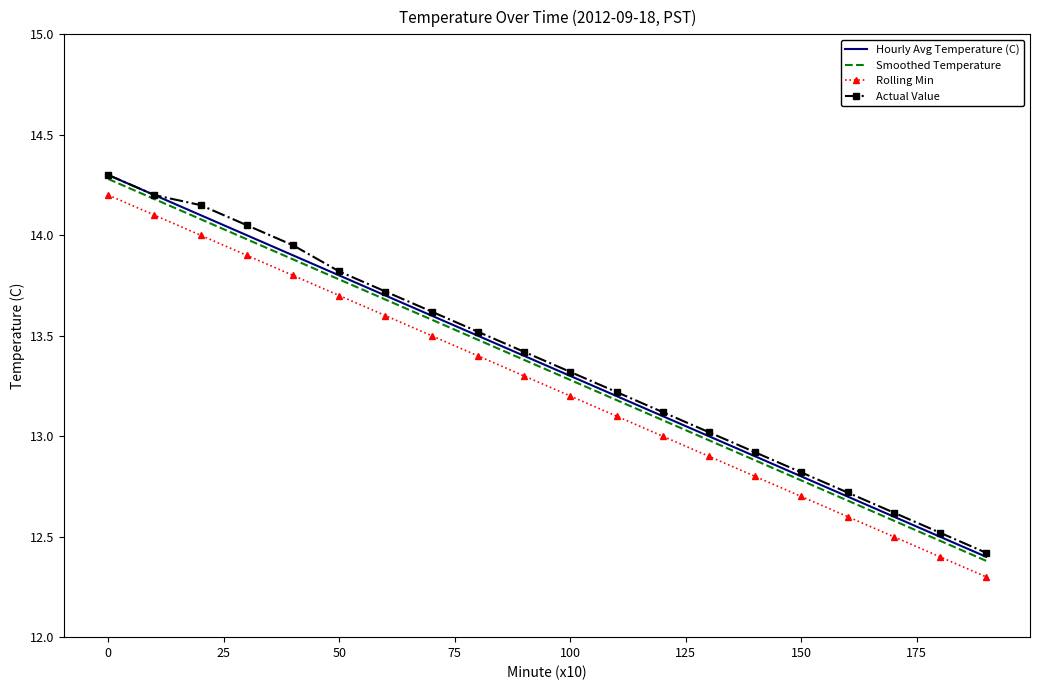

What is the greatest value displayed?

14.3